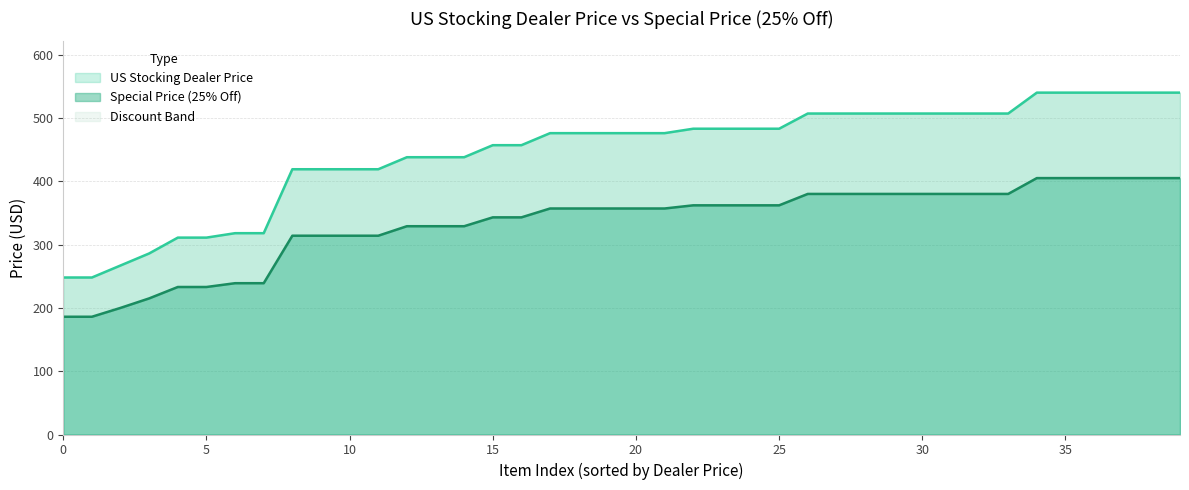

Between 19 and 34, which series saw the biggest shift?

US Stocking Dealer Price